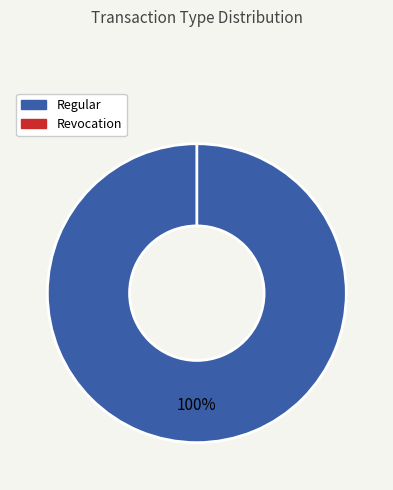

To the nearest percent, what is the difference between the Revocation and Regular slice percentages?

100%